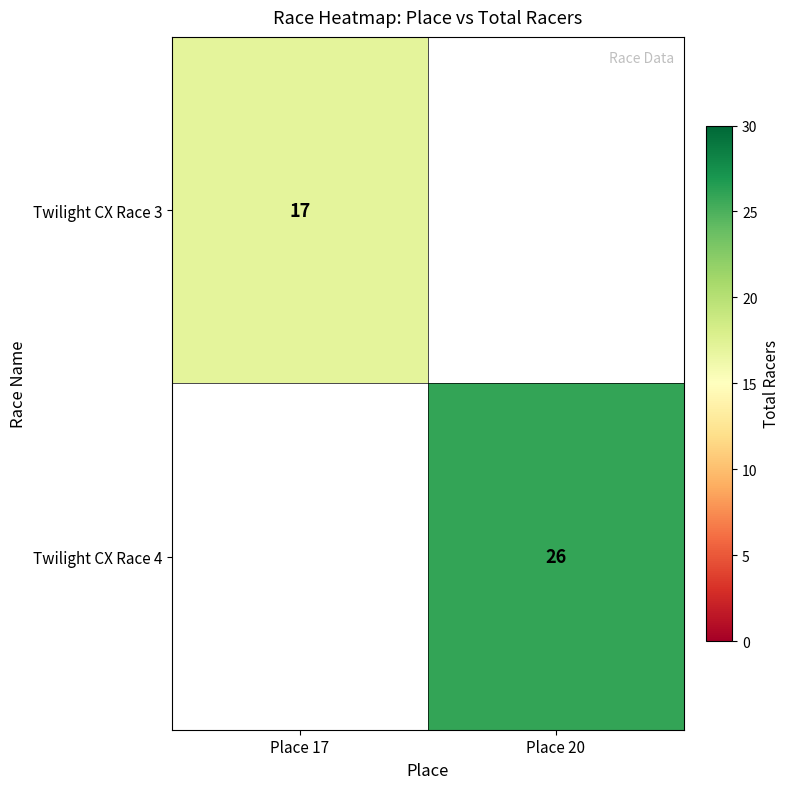

At how many categories does at least one series exceed 25?

1